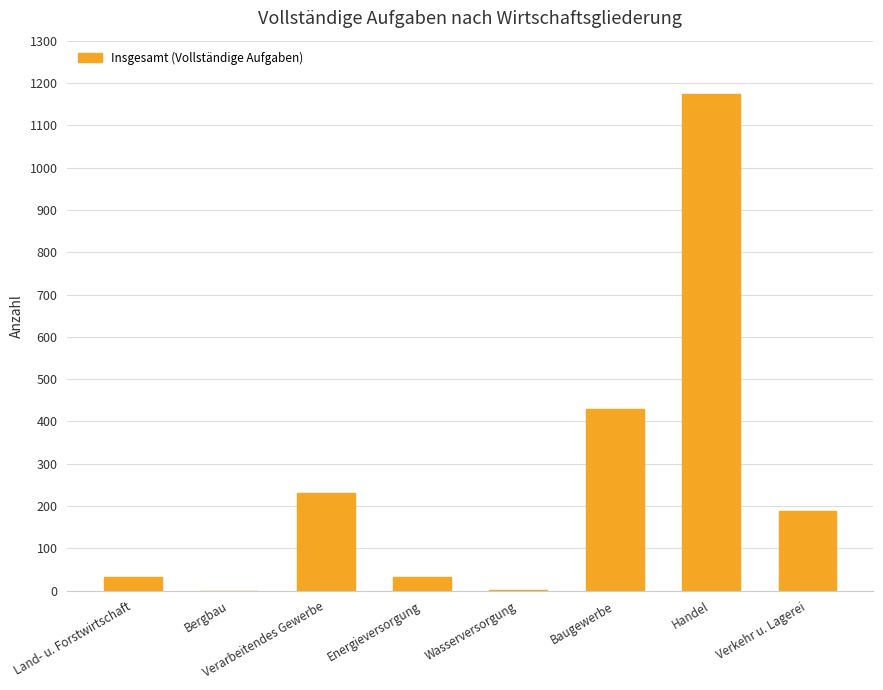

What is the sum of the values at Handel and Verkehr u. Lagerei?

1364